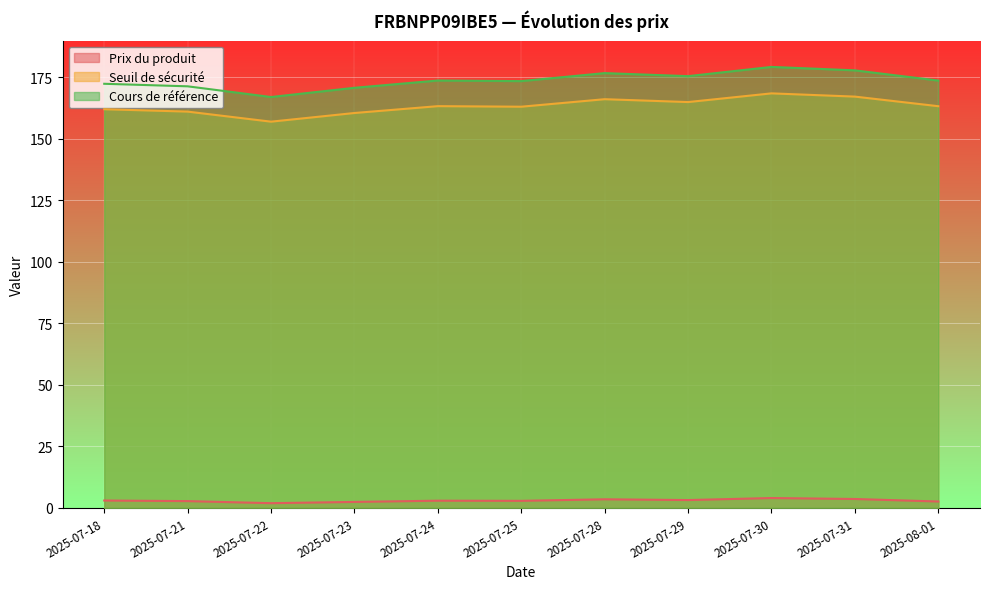

Count the number of data series in this chart.

3